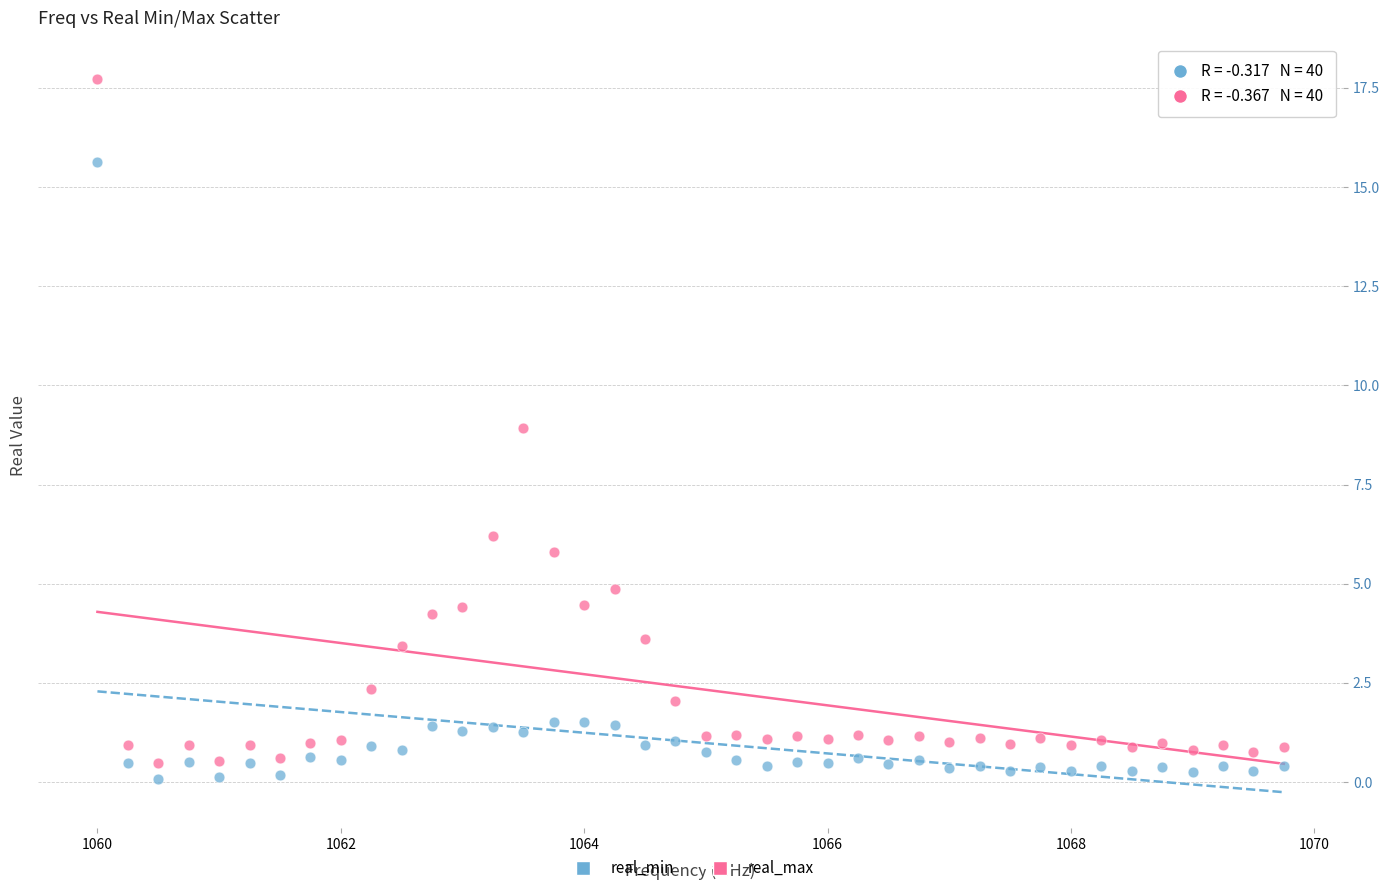

What is the X range (max minus min) for the scatter plot?

9.8